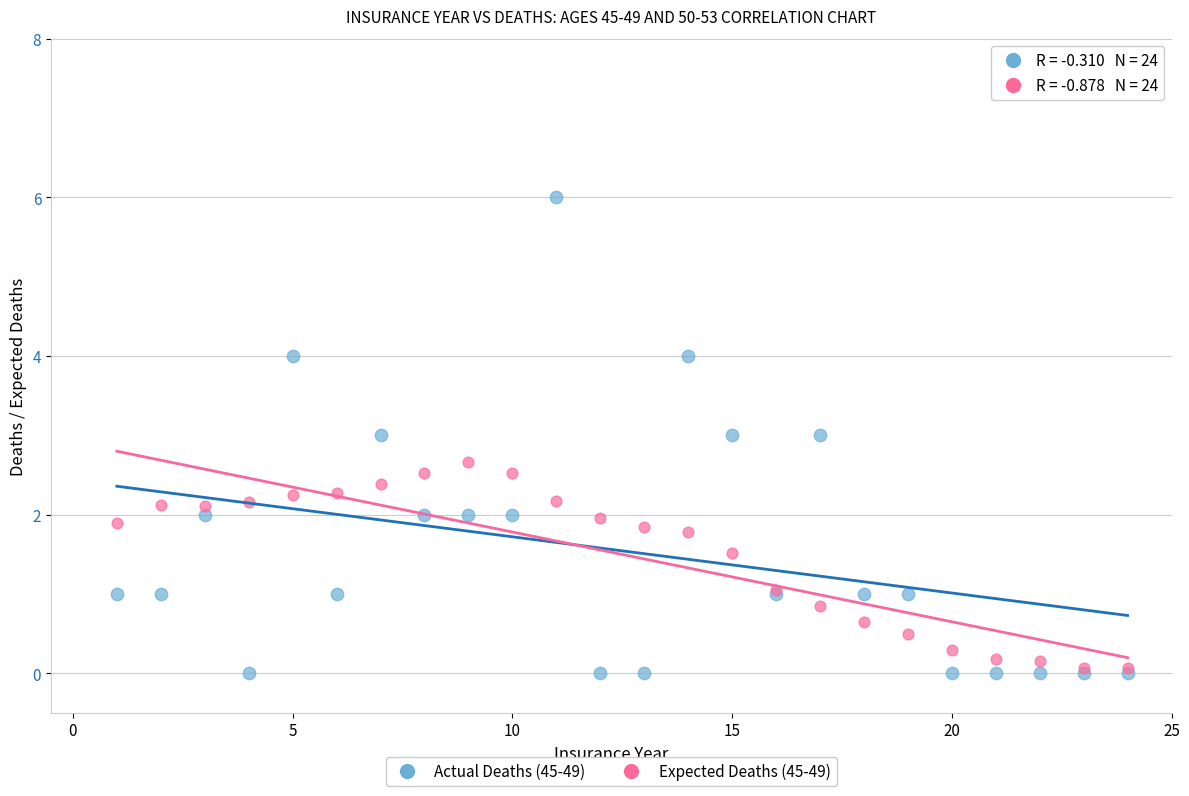

What are all the series names shown in the legend?

Actual Deaths (45-49), Expected Deaths (45-49)